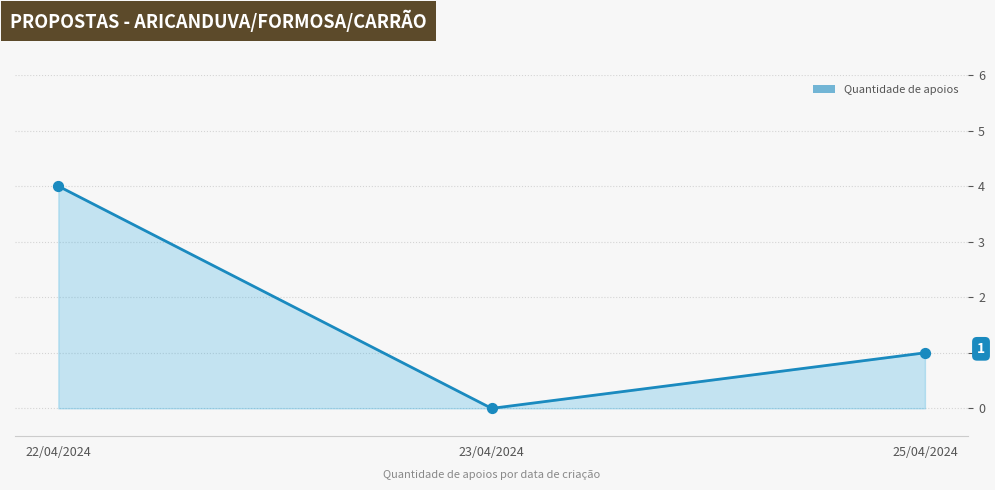

What is the change in value from 22/04/2024 to 23/04/2024?

-4